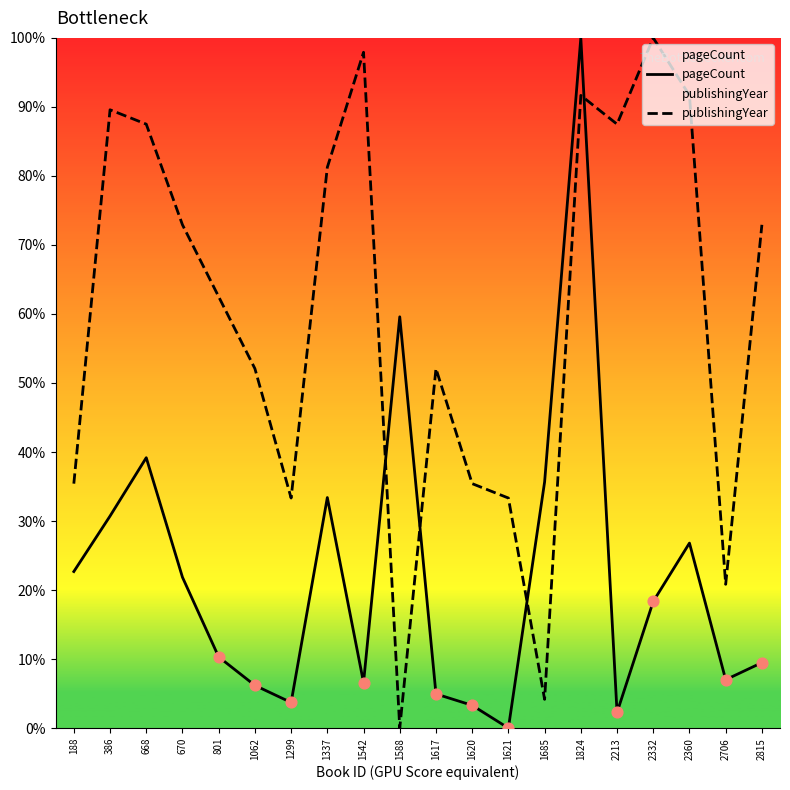

Which series has the largest Y range (max minus min)?

pageCount